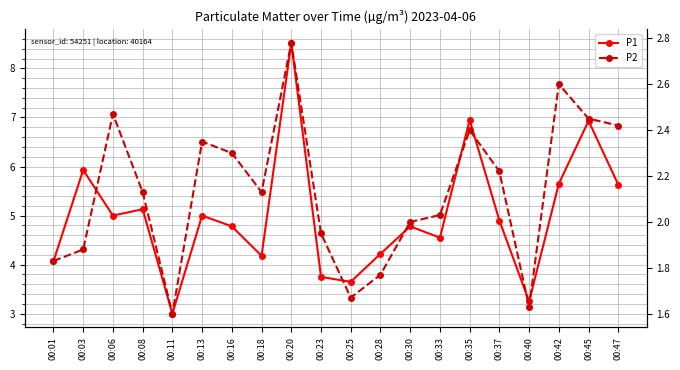

What is the greatest value displayed?

8.5